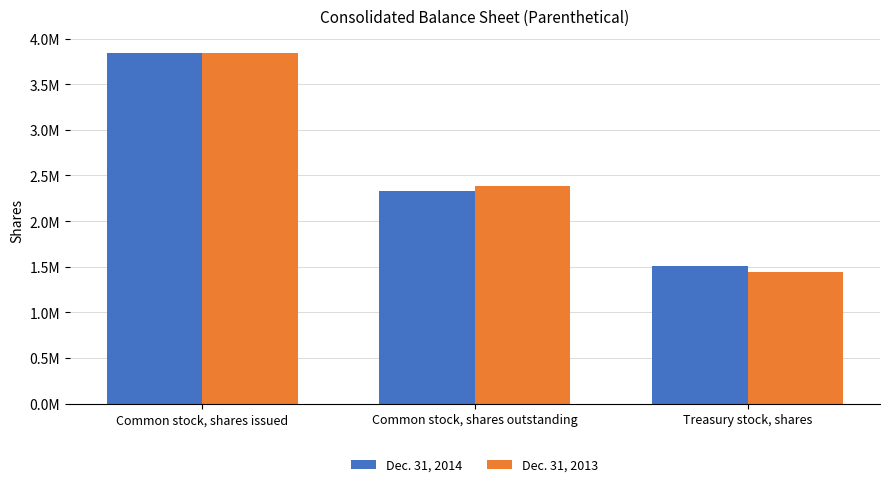

Which series has the largest total across all categories?

Dec. 31, 2014